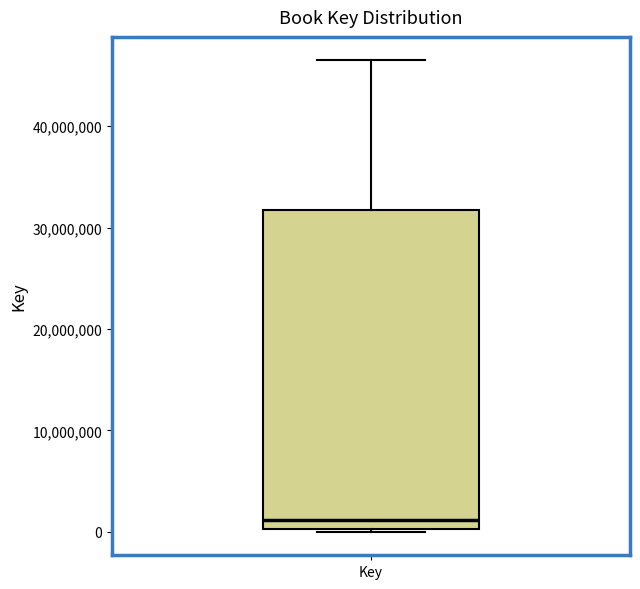

Where does the upper whisker of the box for Key end on the y-axis? The values are not printed on the chart, so give them approximately, as read against the axis.

46000000